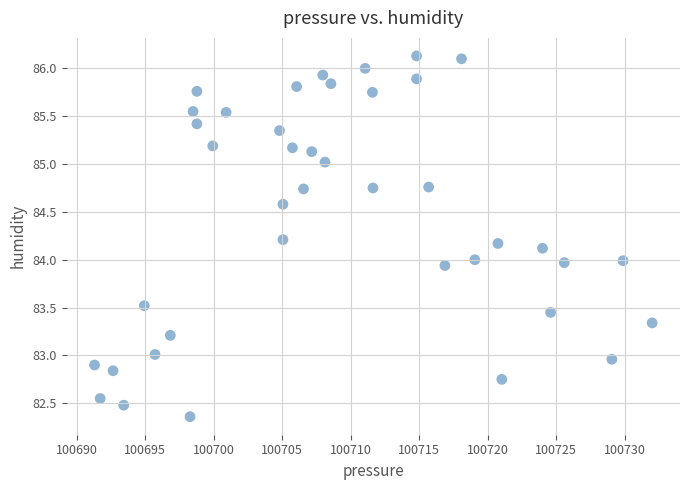

What is the range of Y values (max minus min)?

3.8